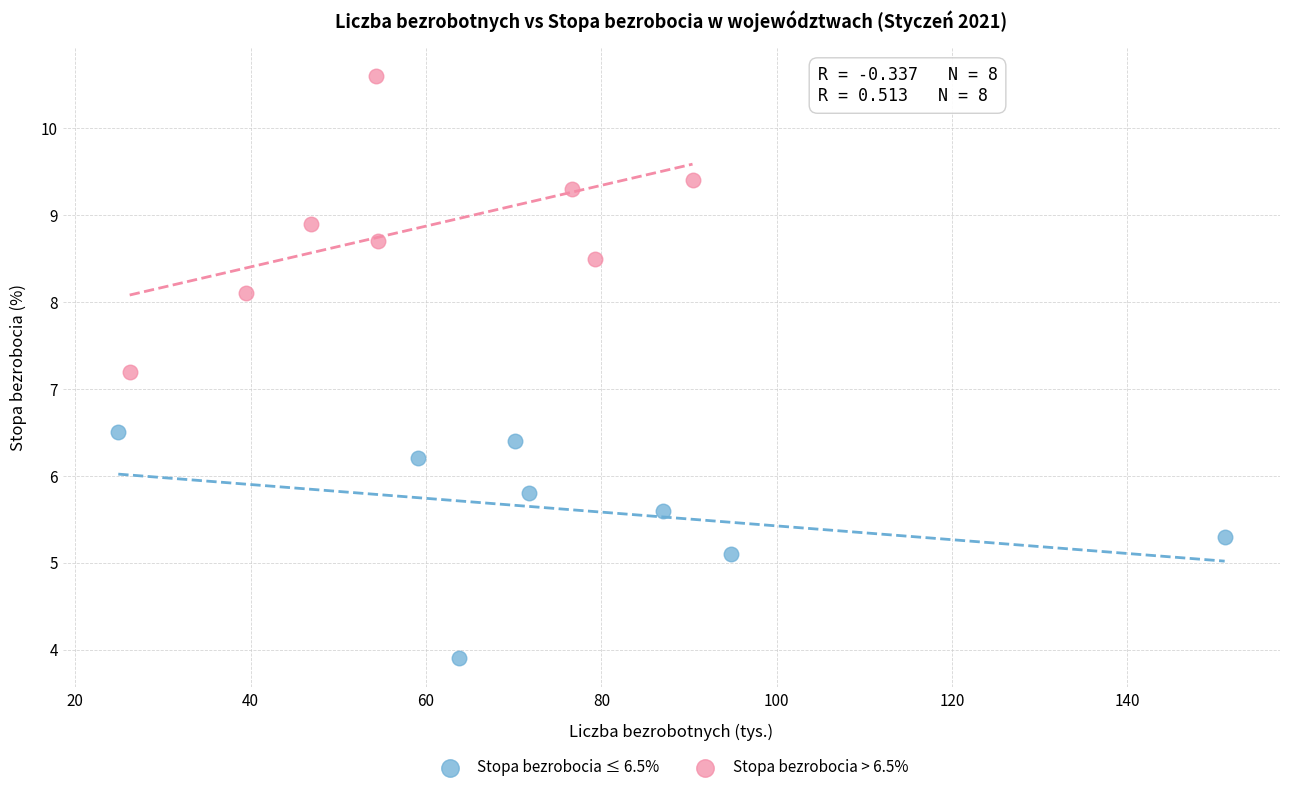

What are all the series names shown in the legend?

Stopa bezrobocia ≤ 6.5%, Stopa bezrobocia > 6.5%